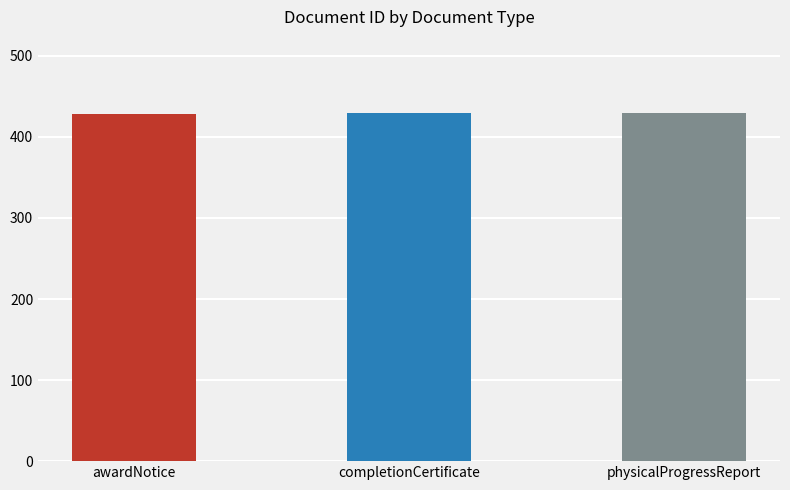

Is it true that the value at physicalProgressReport is 140?

False